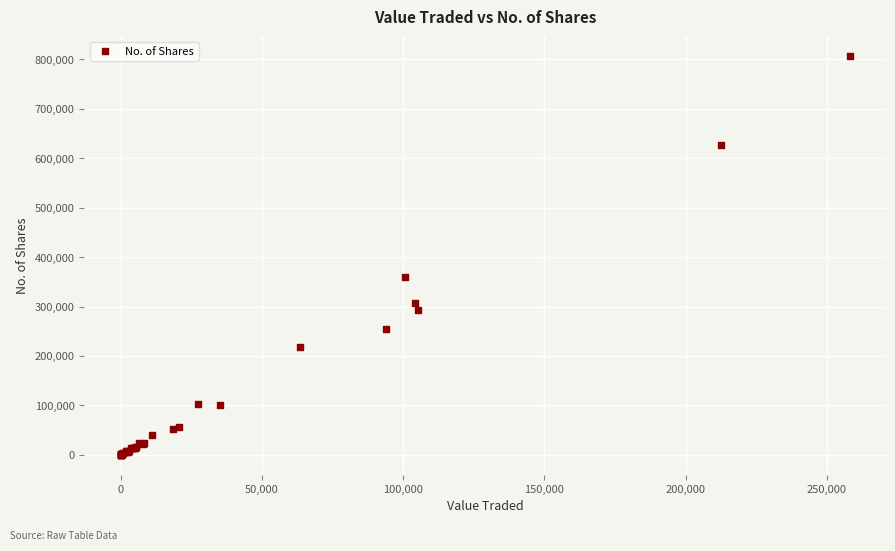

What Y value in the scatter plot is closest to 403183?

359062